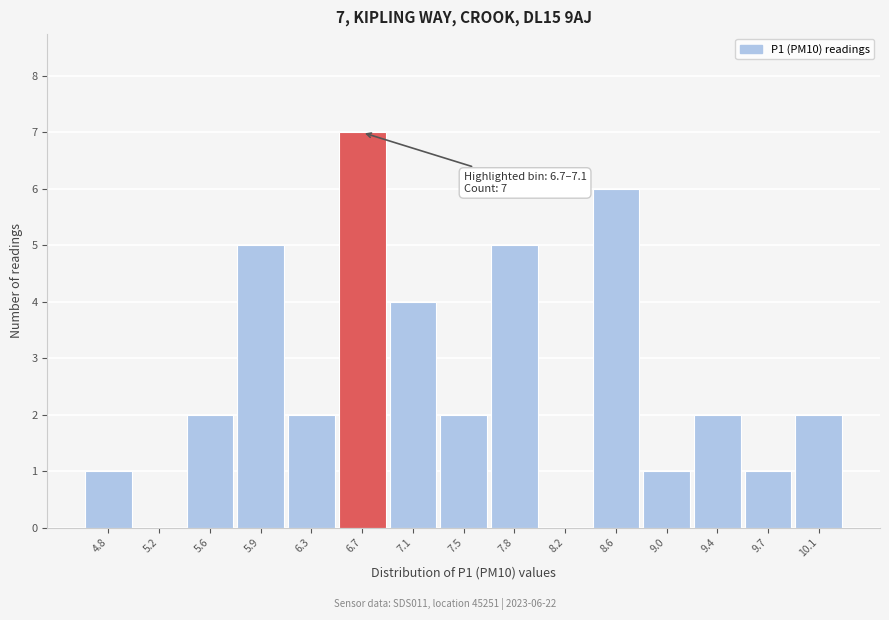

Reading right to left, list all the values displayed in this chart.

10.1=2	9.7=1	9.4=2	9.0=1	8.6=6	8.2=0	7.8=5	7.5=2	7.1=4	6.7=7	6.3=2	5.9=5	5.6=2	5.2=0	4.8=1